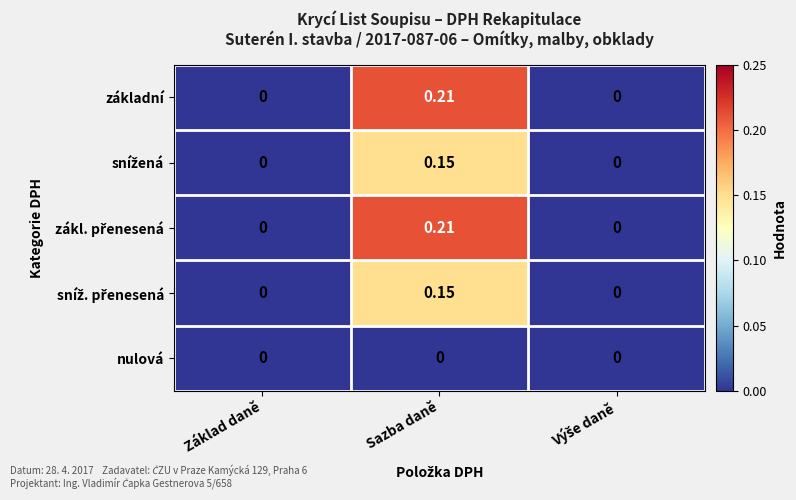

At which category does the chart reach its peak across all series?

Sazba daně